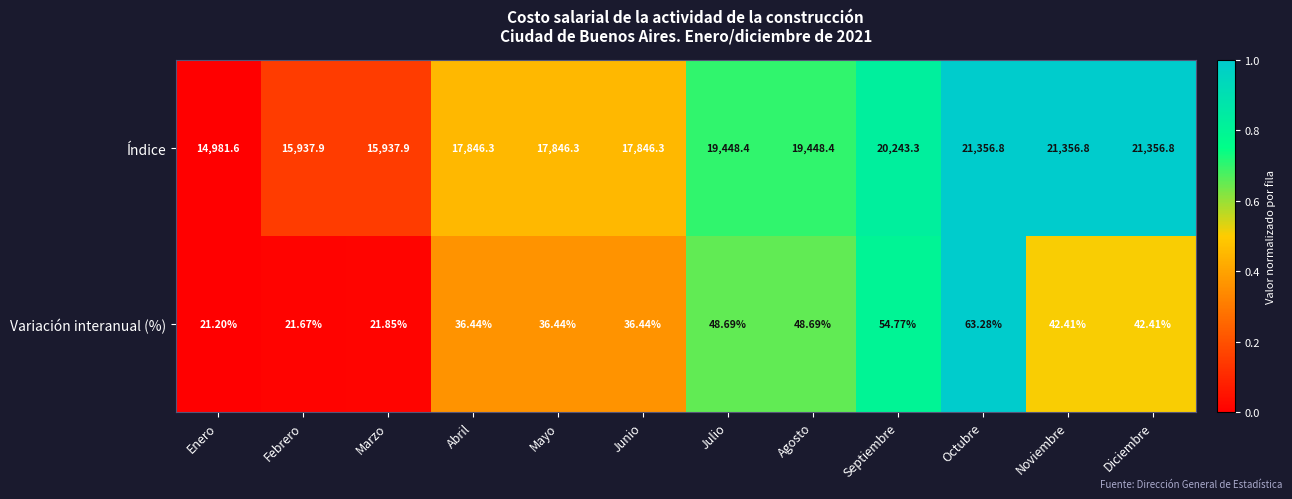

List the series in order of their overall mean, highest first.

Índice, Variación interanual (%)